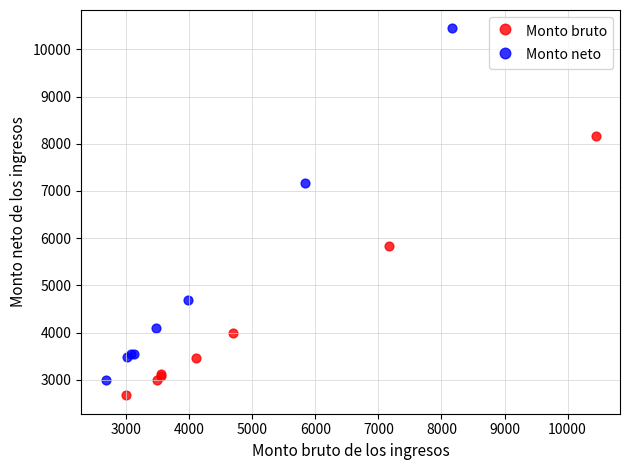

Which series reaches the minimum Y coordinate?

Monto bruto